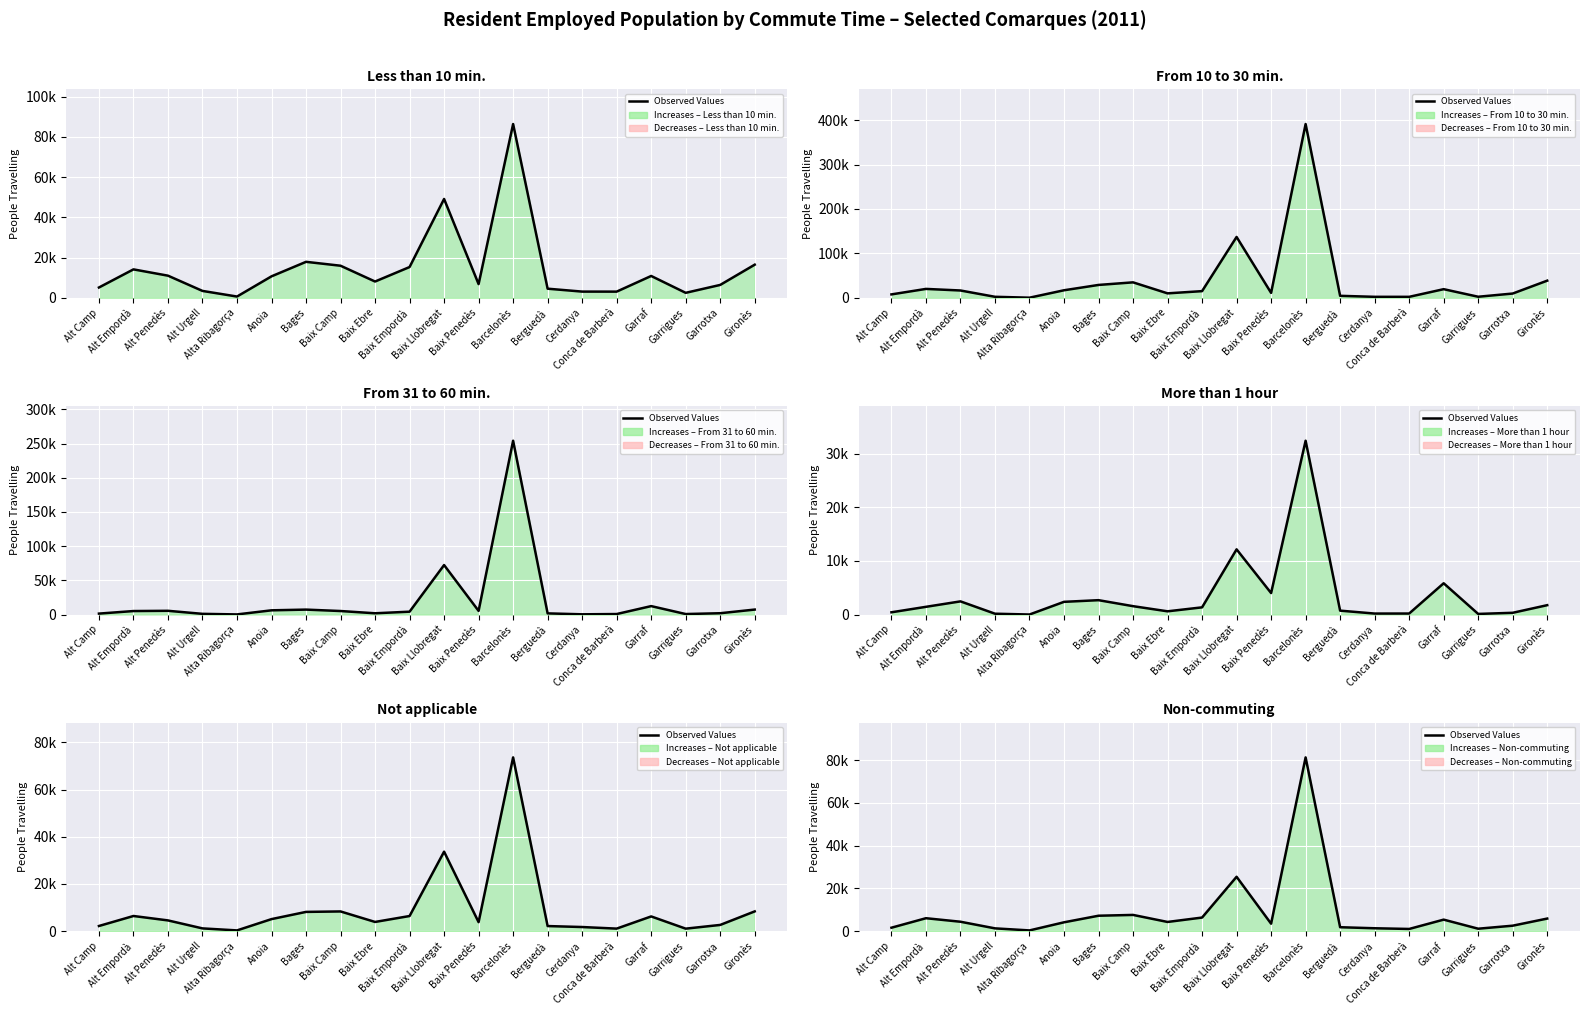

How many categories are shown in the chart?

20